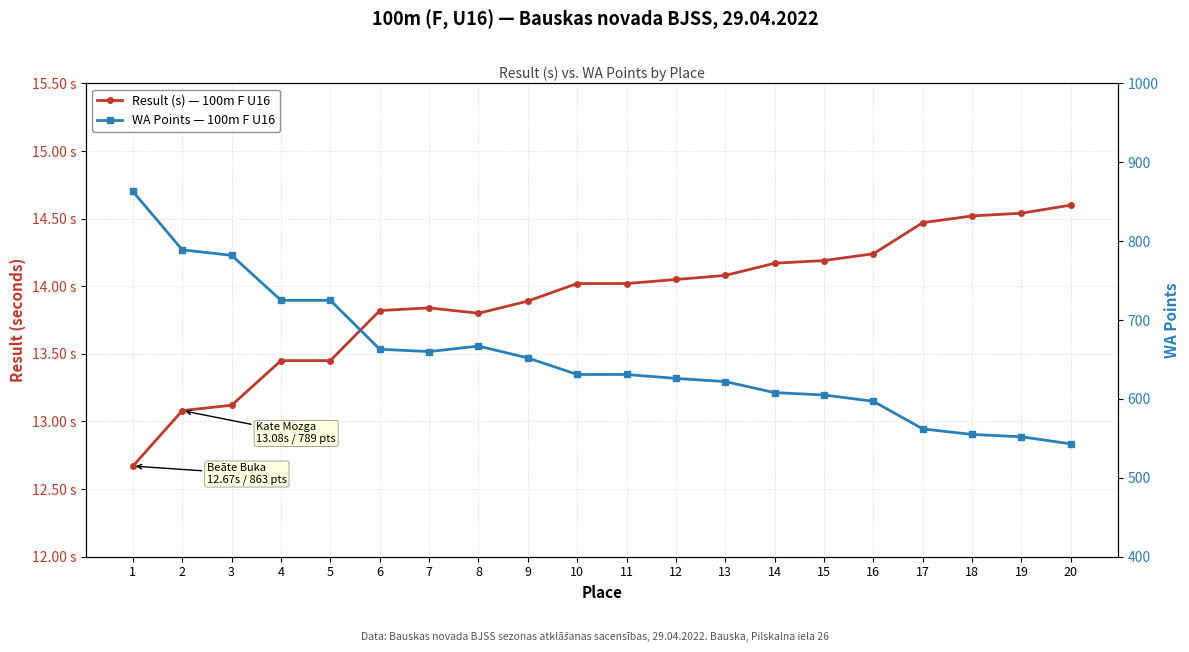

True or false: WA Points — 100m F U16 and Result (s) — 100m F U16 cross at least once.

False